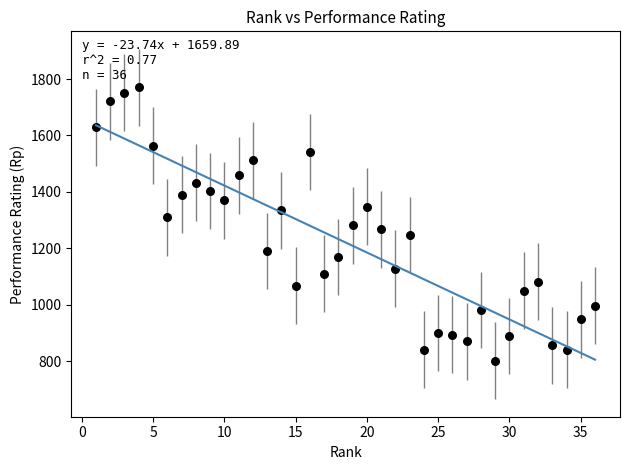

What is the range of Y values (max minus min)?

970